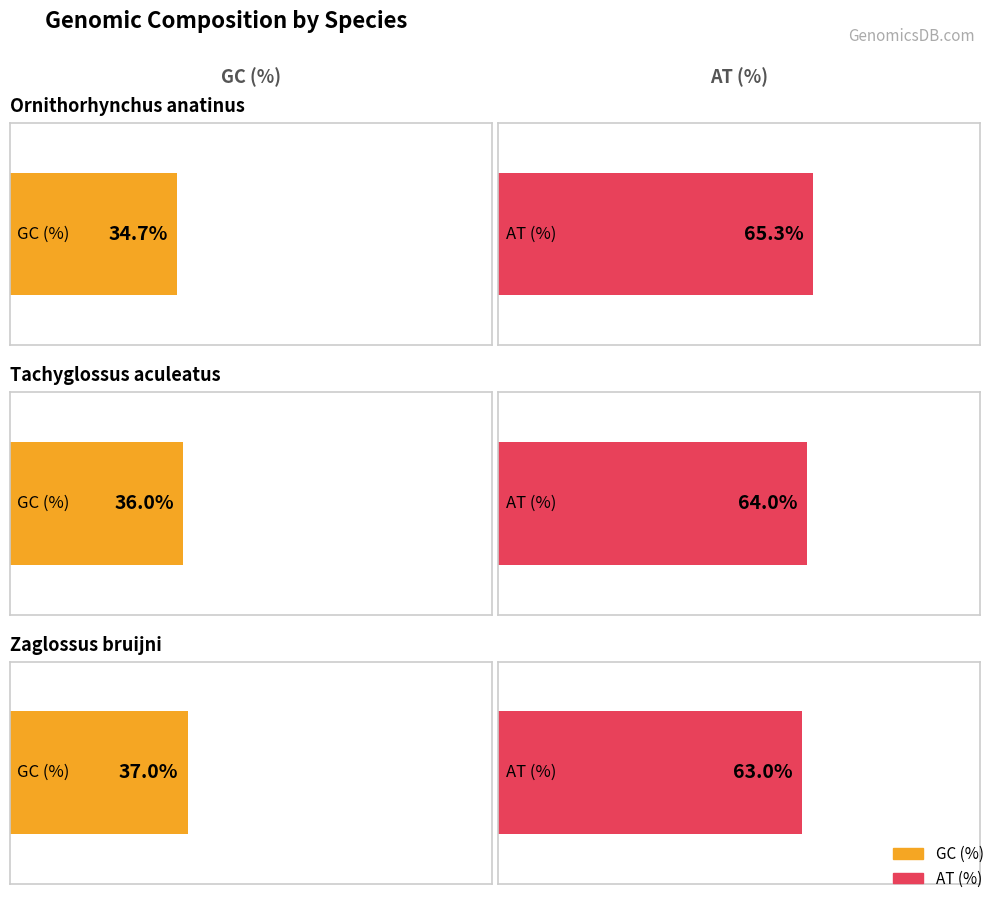

Which series changed the most between Ornithorhynchus anatinus and Zaglossus bruijni?

GC (%)